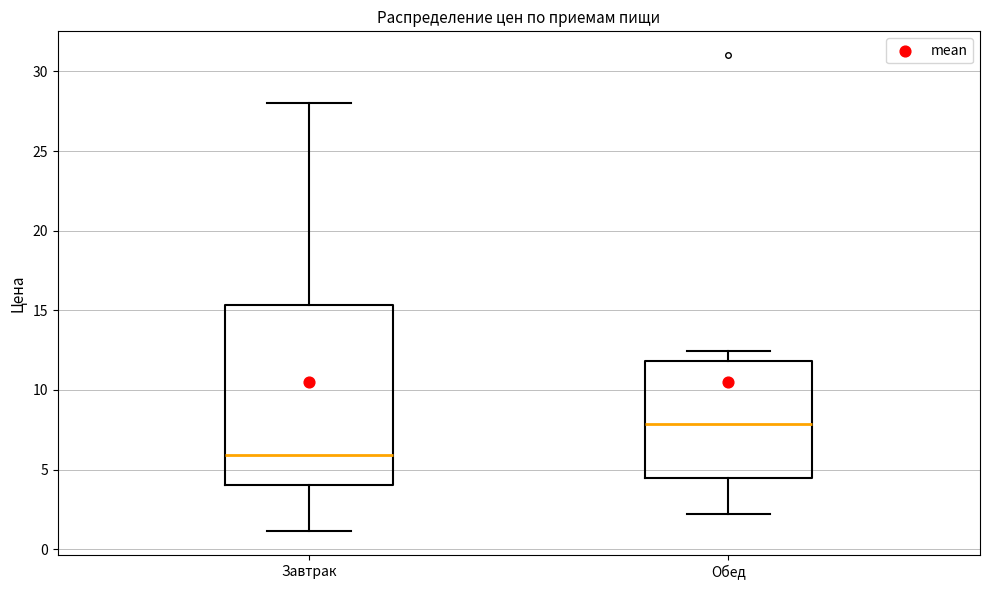

Where is the lower edge of the box for Обед on the y-axis? The values are not printed on the chart, so give them approximately, as read against the axis.

4.5